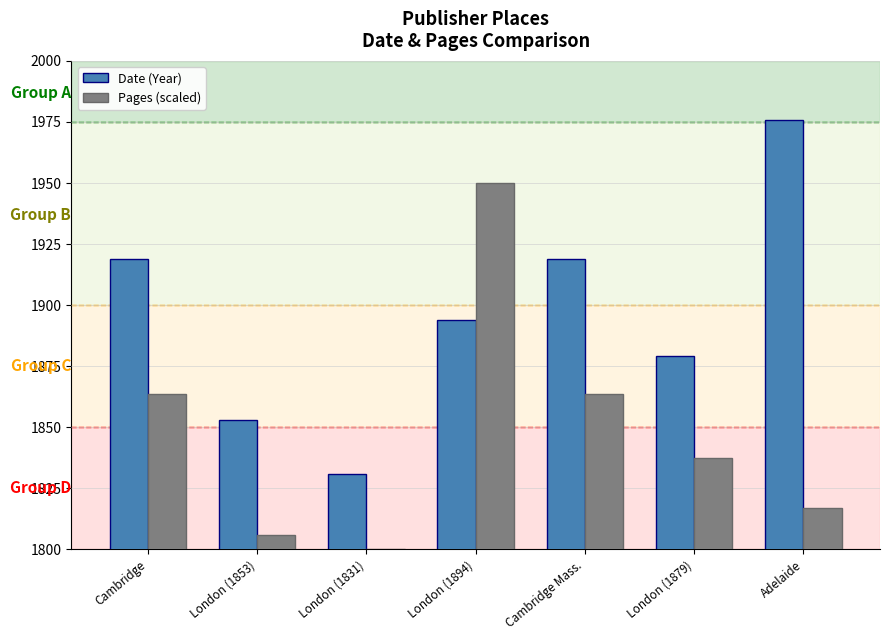

Read the Pages (scaled) value at Cambridge Mass..

1863.6